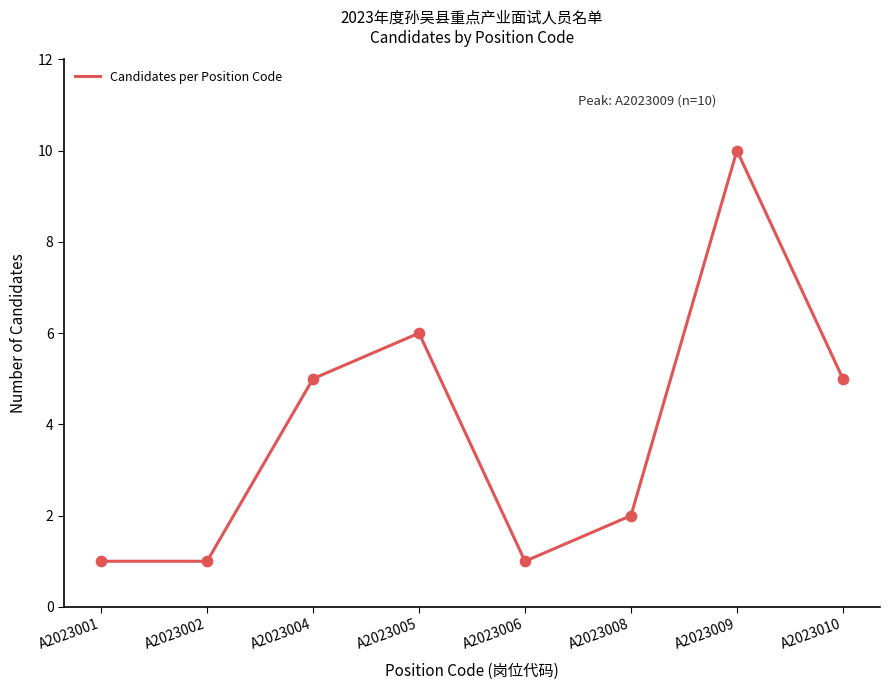

Between A2023005 and A2023008, which is larger?

A2023005